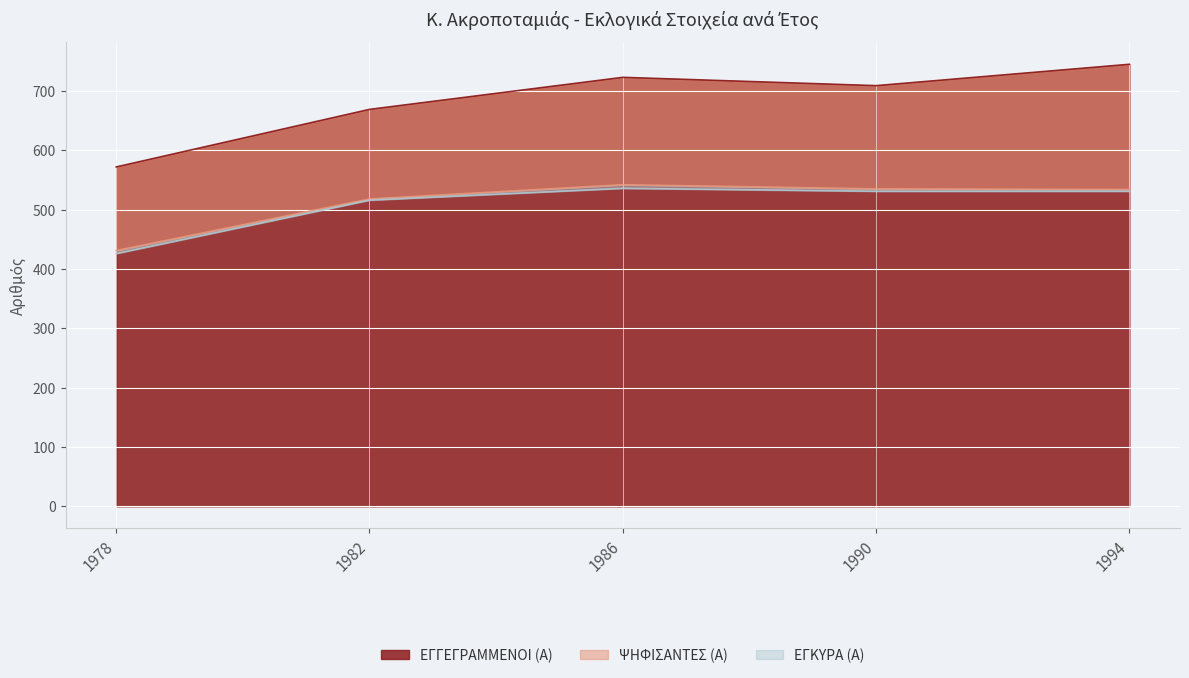

Rank the series at 1990 from lowest to highest value.

ΕΓΚΥΡΑ (Α), ΨΗΦΙΣΑΝΤΕΣ (Α), ΕΓΓΕΓΡΑΜΜΕΝΟΙ (Α)